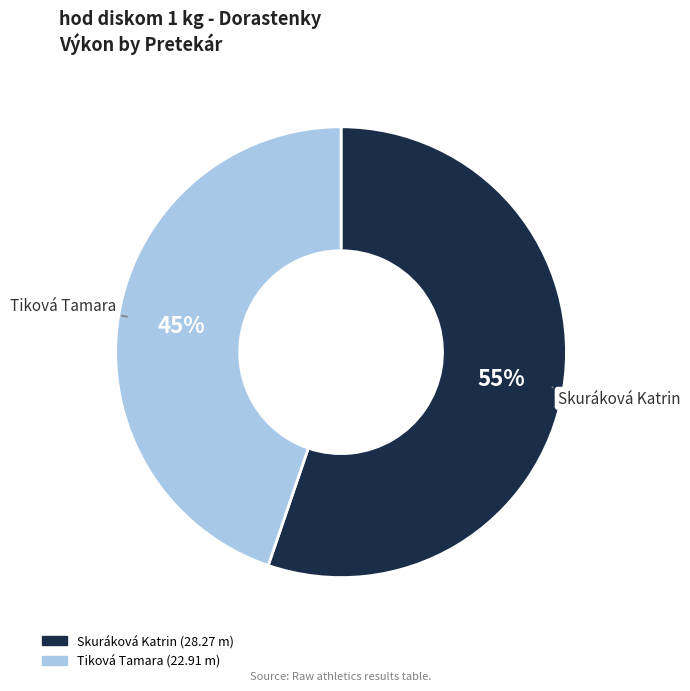

Between Skuráková Katrin and Tiková Tamara, which is larger?

Skuráková Katrin